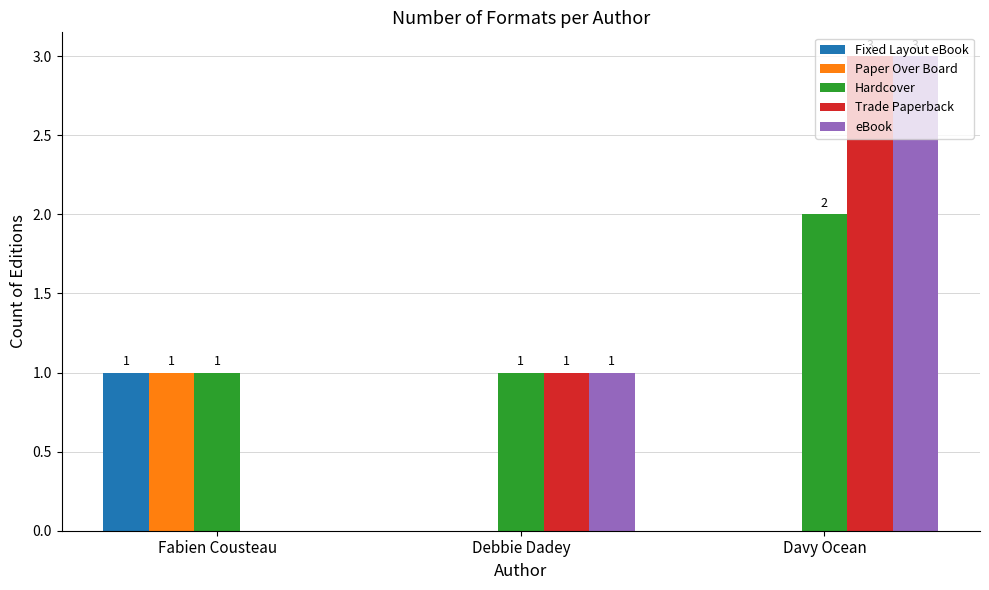

Does the chart contain stacked bars?

No